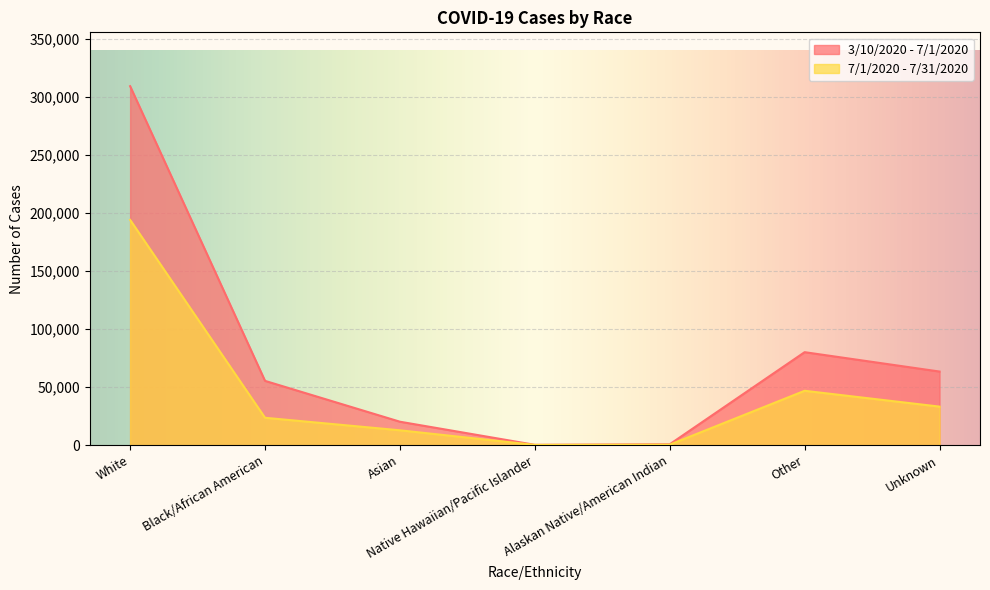

True or false: 3/10/2020 - 7/1/2020 and 7/1/2020 - 7/31/2020 cross at least once.

False